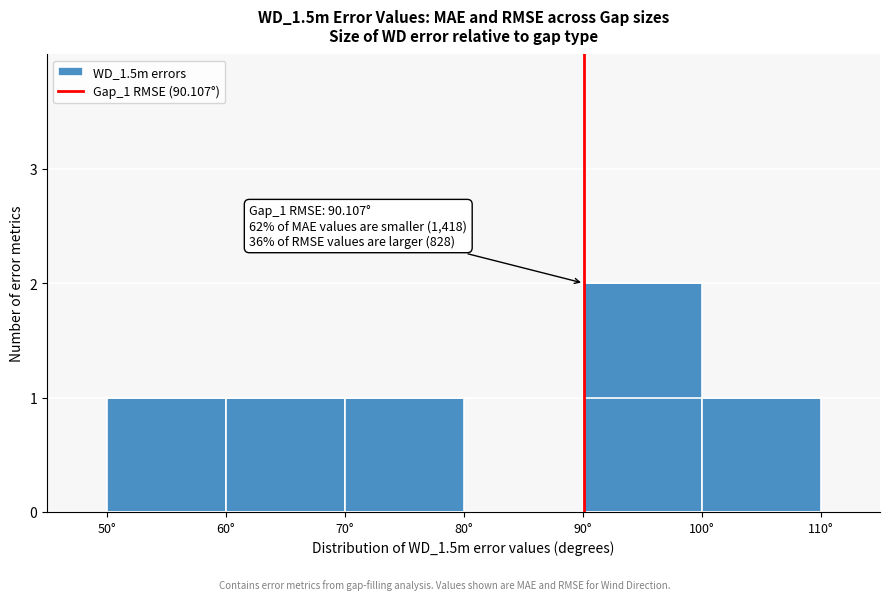

Which range on the x-axis has the tallest bar?

90 to 100